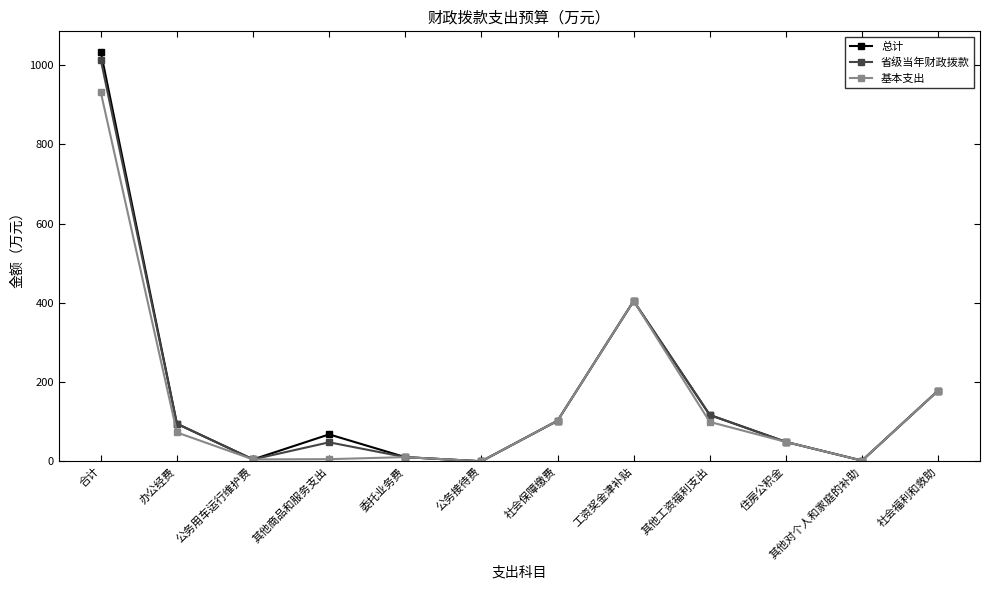

What is the spread (max minus min) of values at 办公经费?

22.0